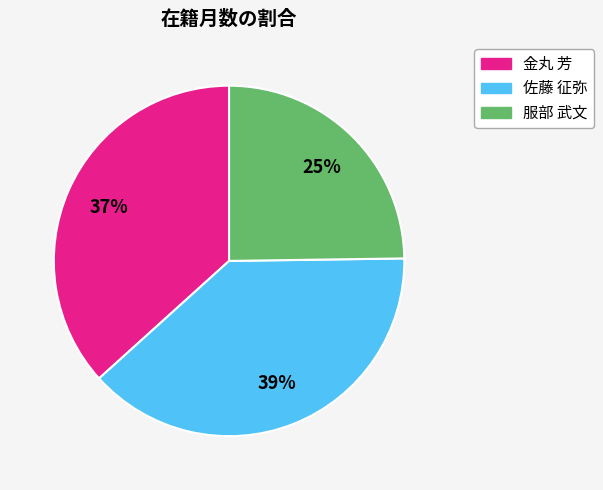

To the nearest percent, what percentage of the pie is 佐藤 征弥?

39%